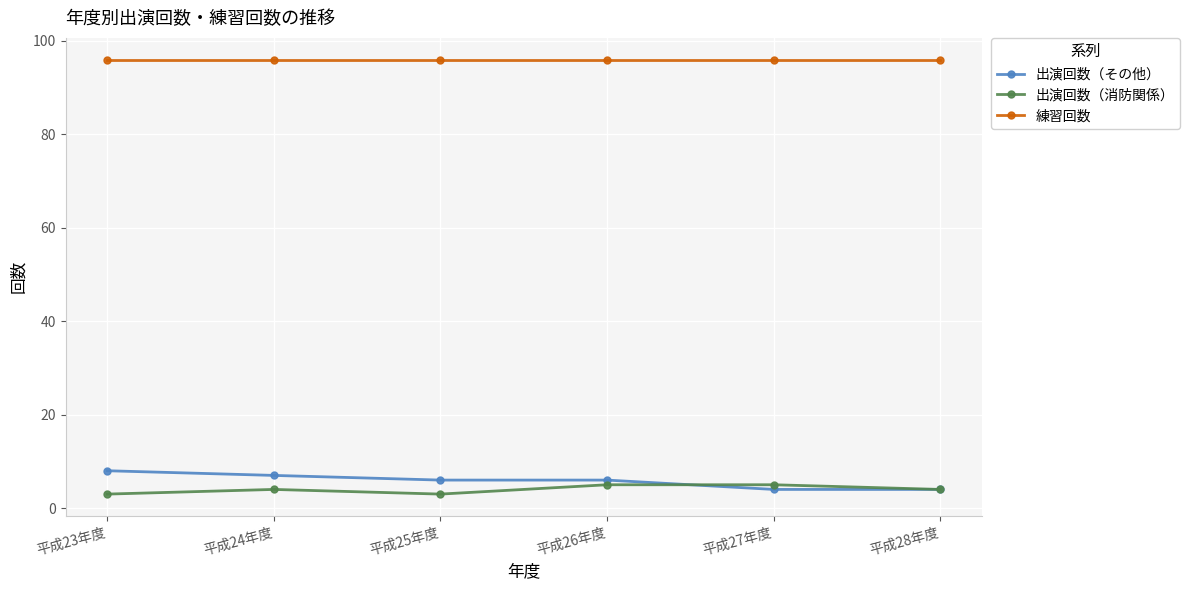

Is it true that 練習回数 equals 135 at 平成24年度?

False